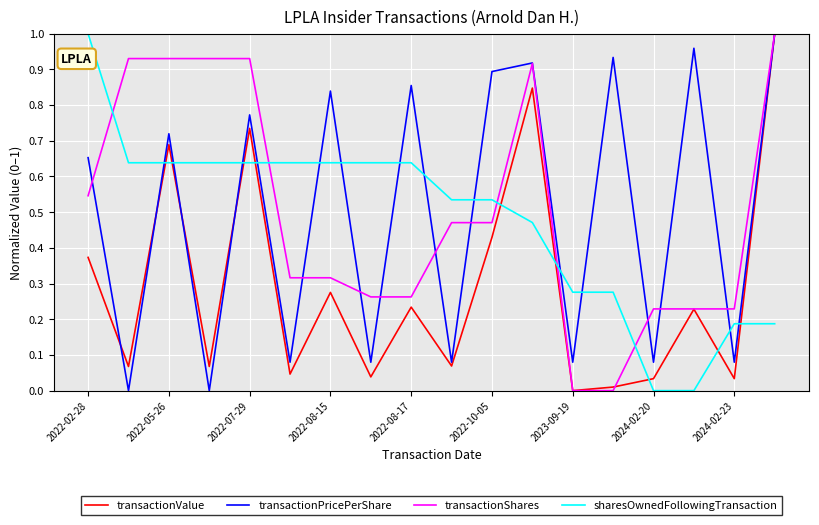

Which series ends up on top after the final intersection of sharesOwnedFollowingTransaction and transactionShares?

transactionShares